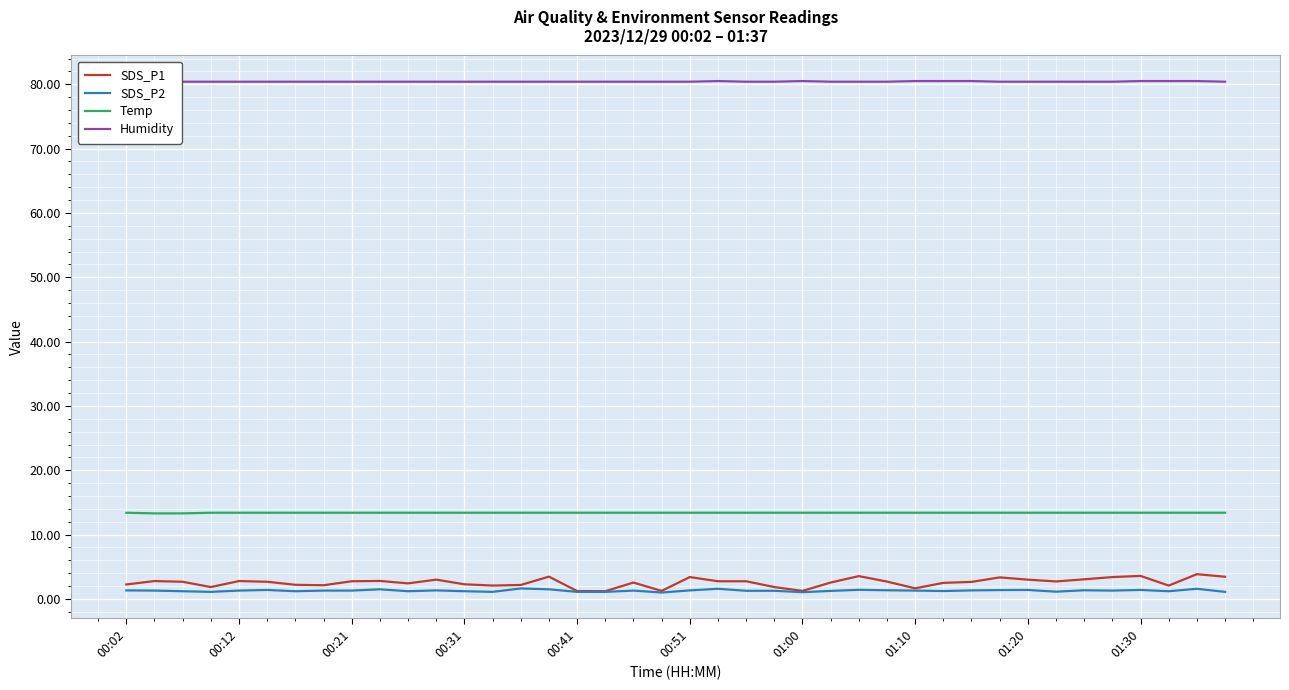

Which series has the widest spread of values?

SDS_P1